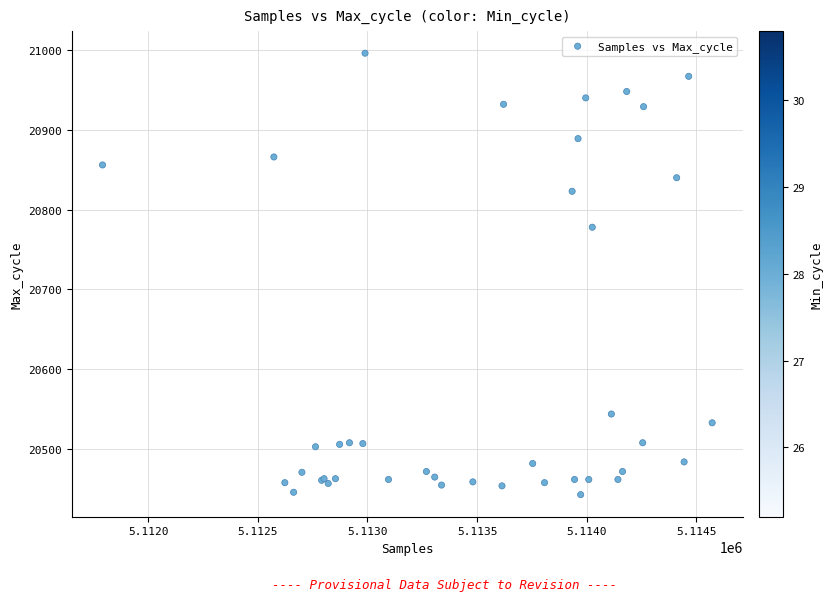

What Y value in the scatter plot is closest to 20719?

20778